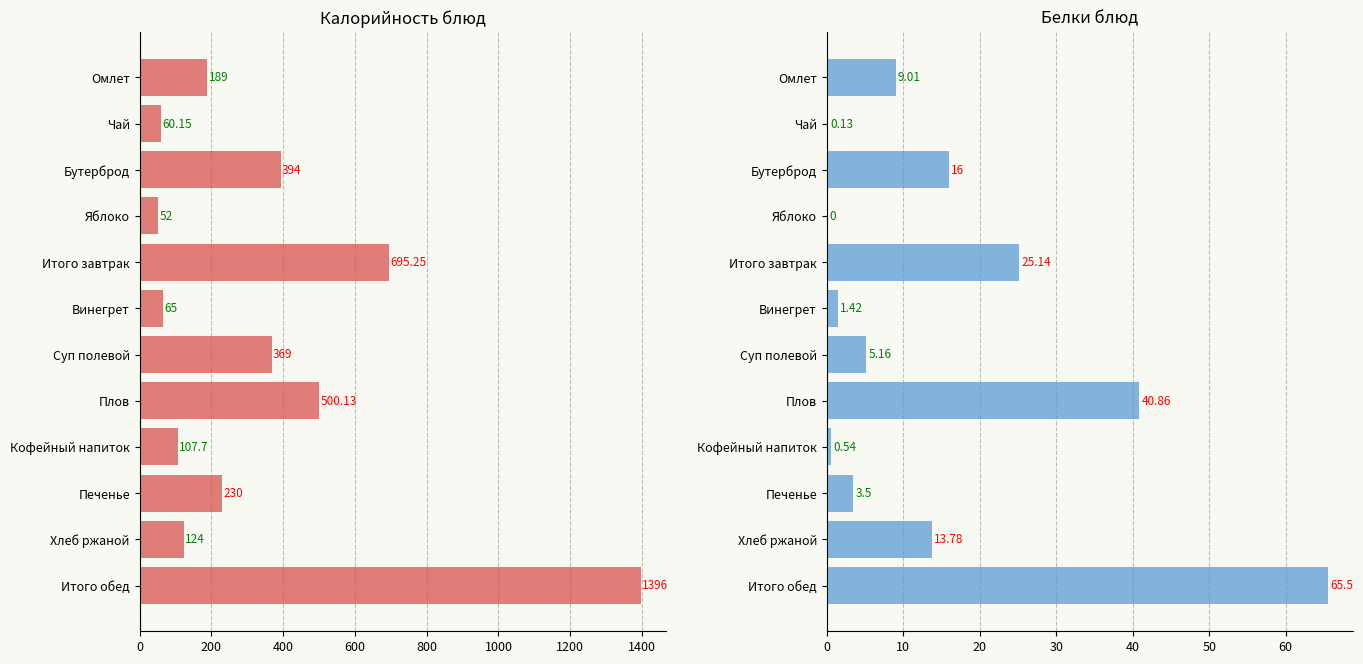

List the series in order of their peak value, lowest first.

Белки, Калорийность